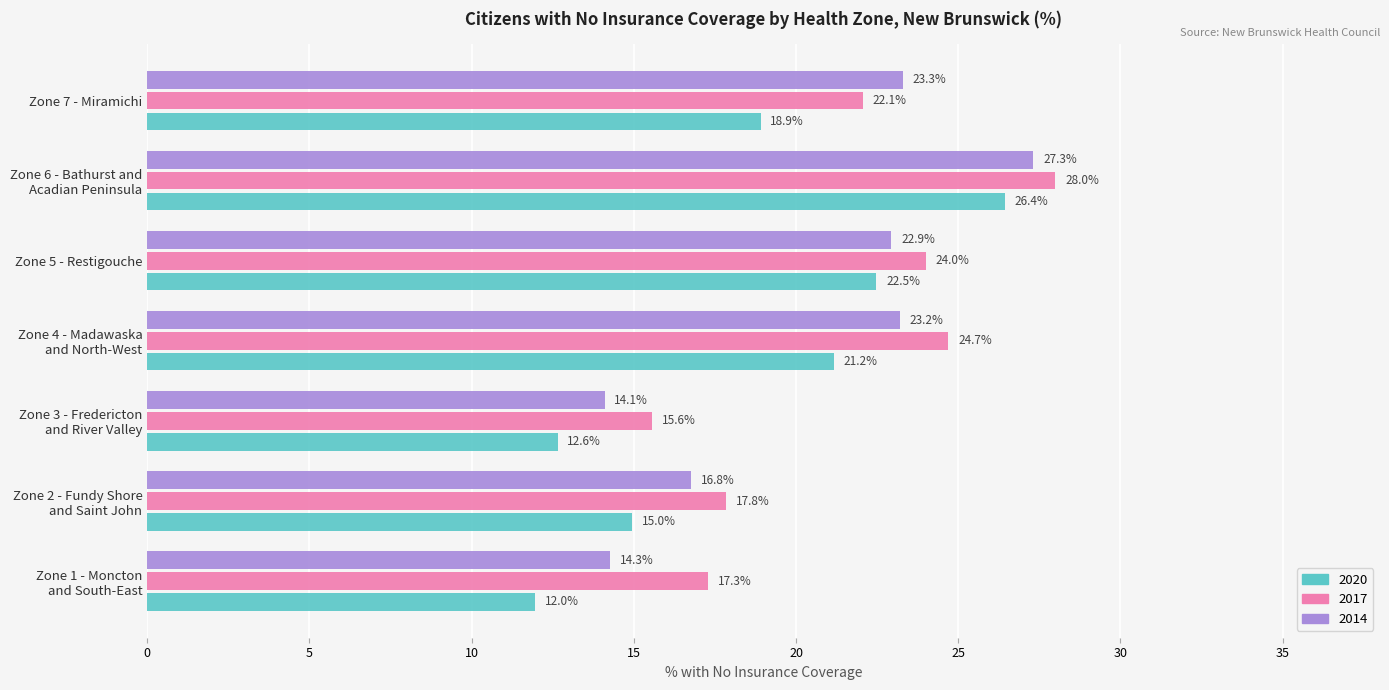

What is the difference between the maximum and second lowest values in the 2020 series?

13.8